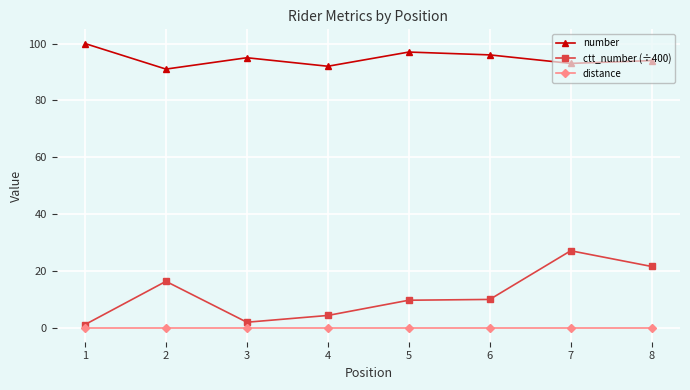

Count the number of categories in the chart.

8